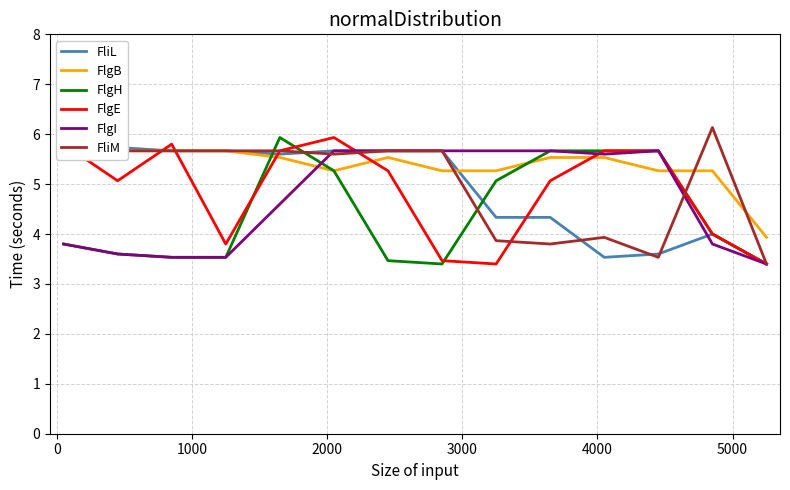

Count the FliL values in the range 4 to 5.

3